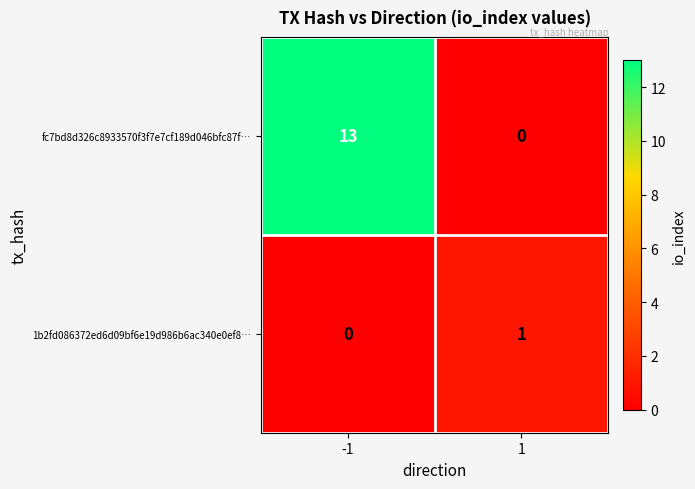

What is the difference between the maximum and minimum values in the fc7bd8d326c8933570f3f7e7cf189d046bfc87f… series?

13